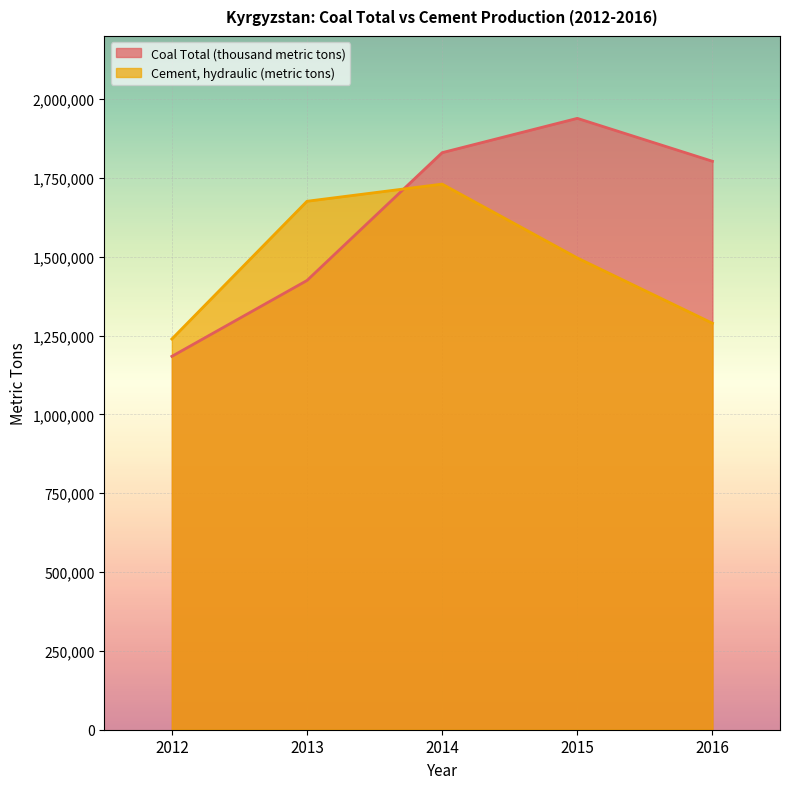

Does the chart display data point markers on the line(s)?

No